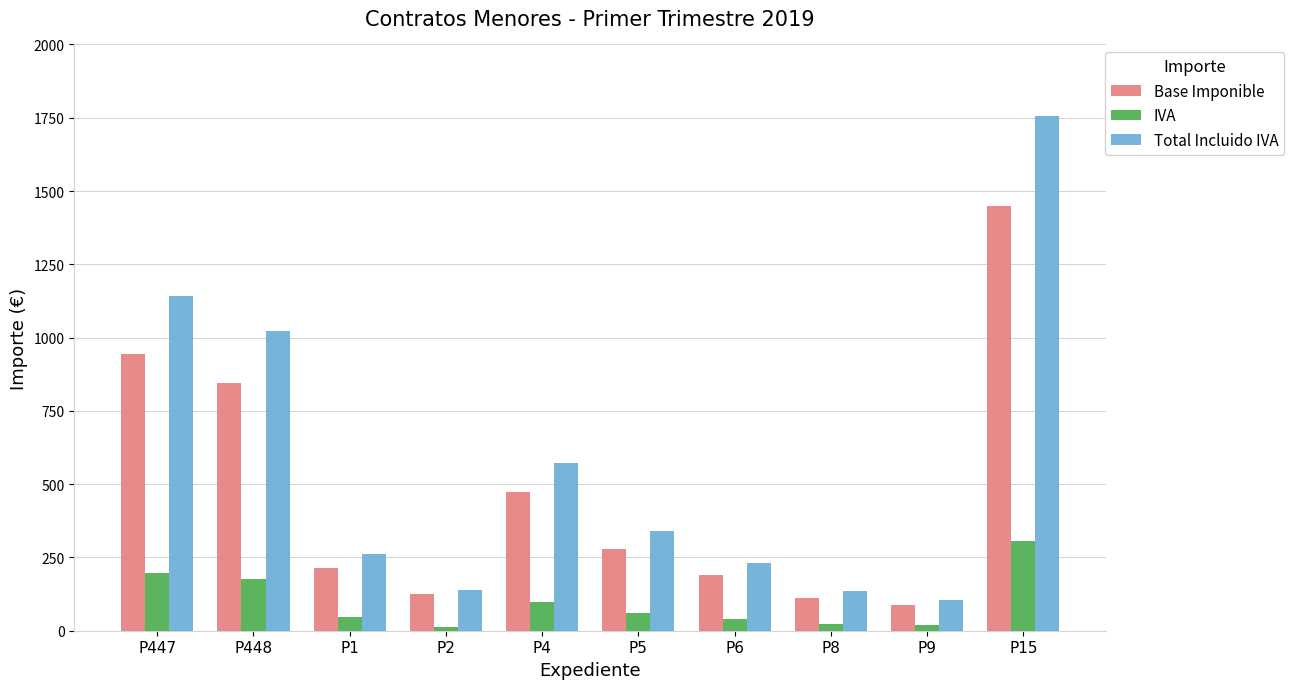

The IVA series shows 169.2 at P4. True or false?

False